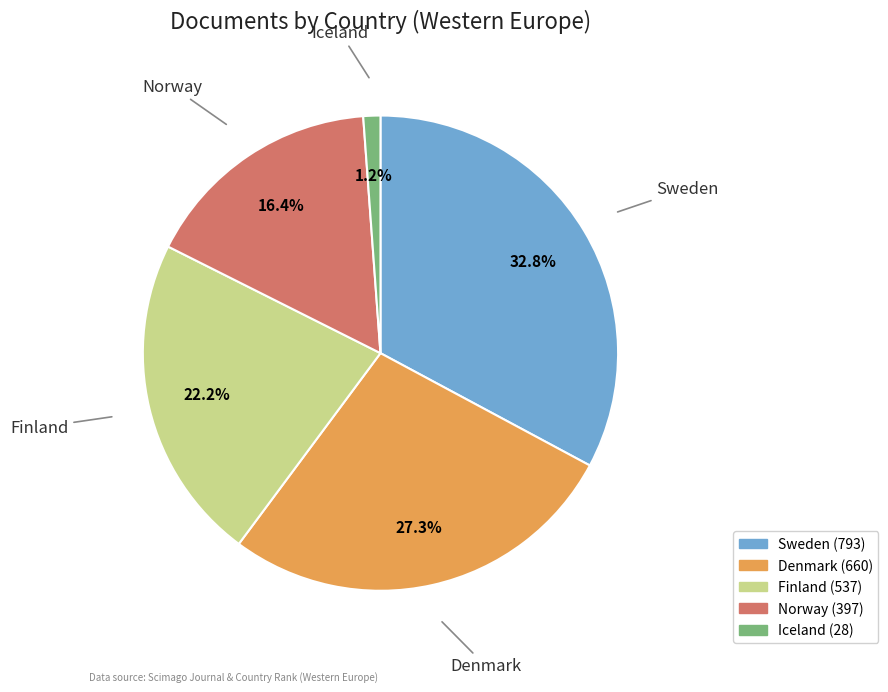

True or false: Sweden accounts for 44% of the total.

False